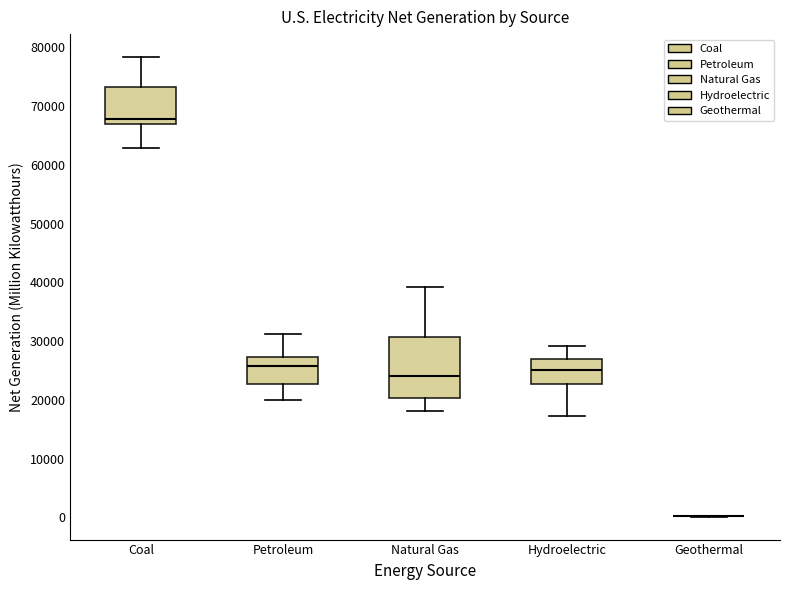

Which box is the tallest, from its lower edge to its upper edge?

Natural Gas